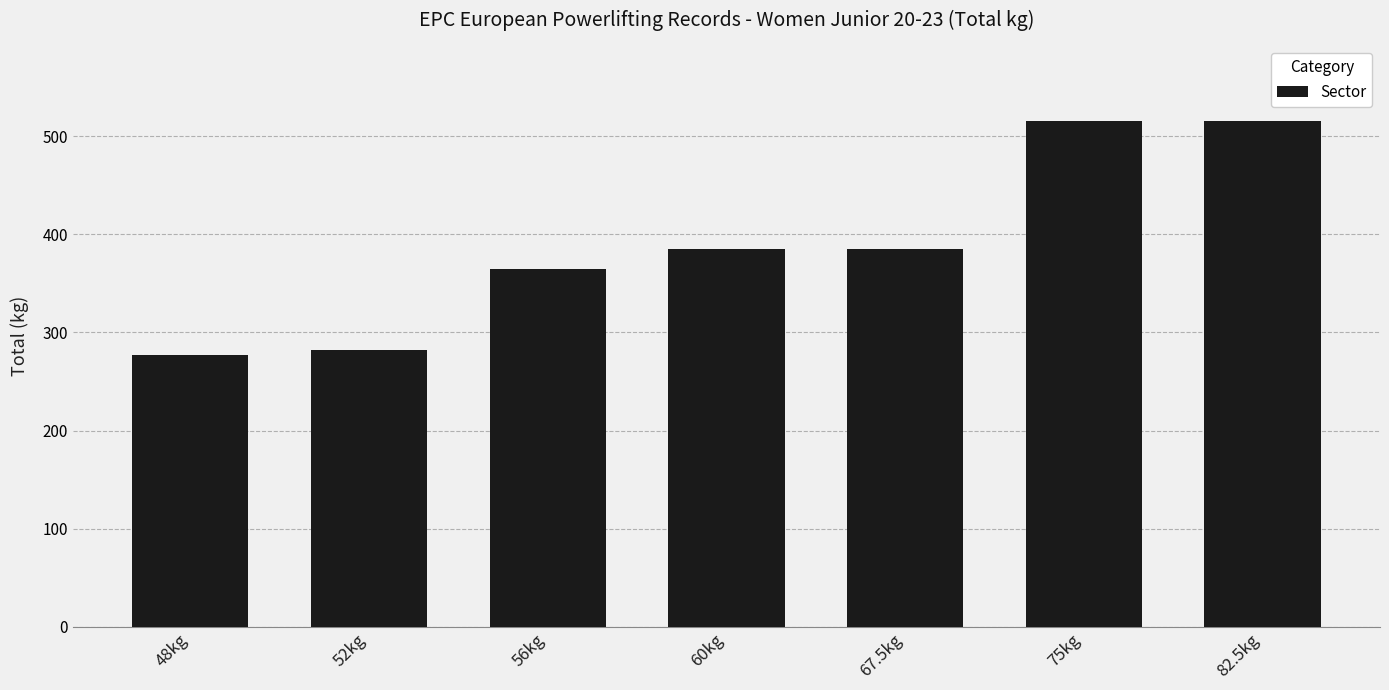

What is the ratio of the value at 60kg to the value at 82.5kg?

0.7